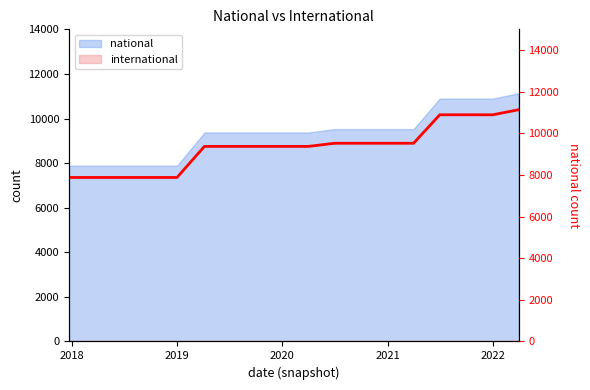

The value of national at 2019 is 7882. True or false?

True